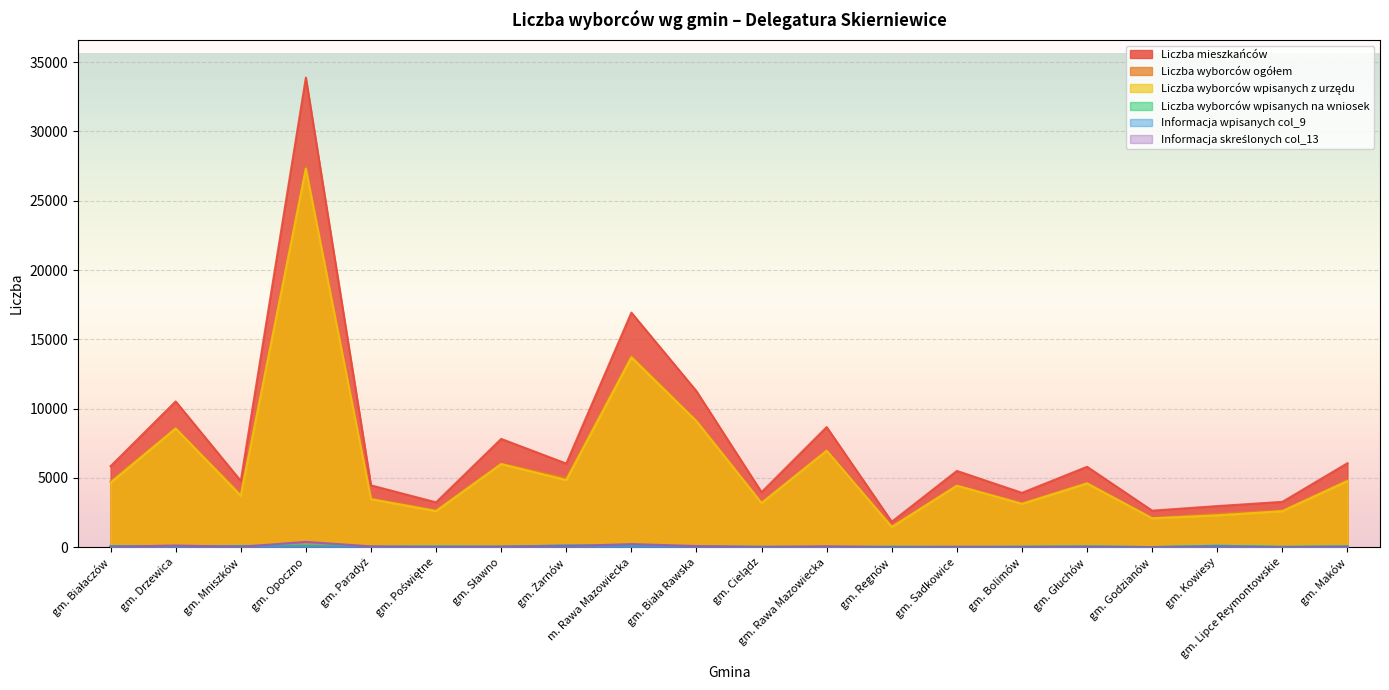

True or false: Liczba mieszkańców and Liczba wyborców wpisanych na wniosek intersect in this chart.

False